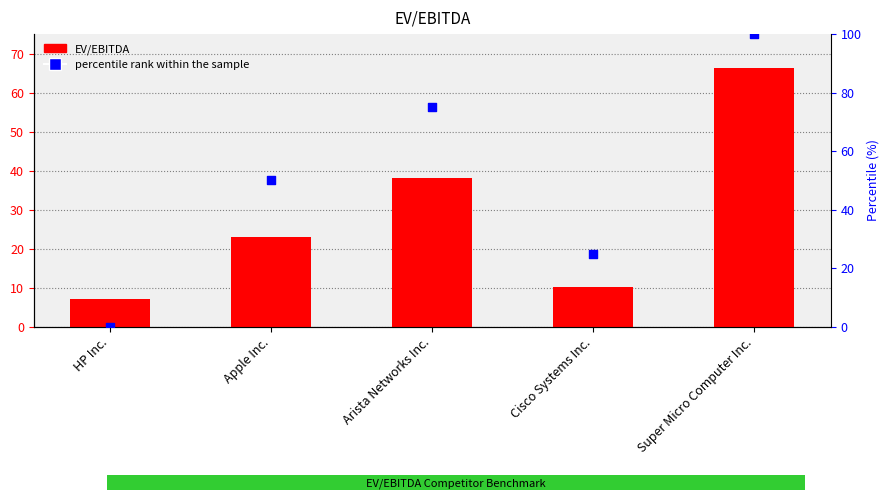

What is the total value across all series at Cisco Systems Inc.?

35.2